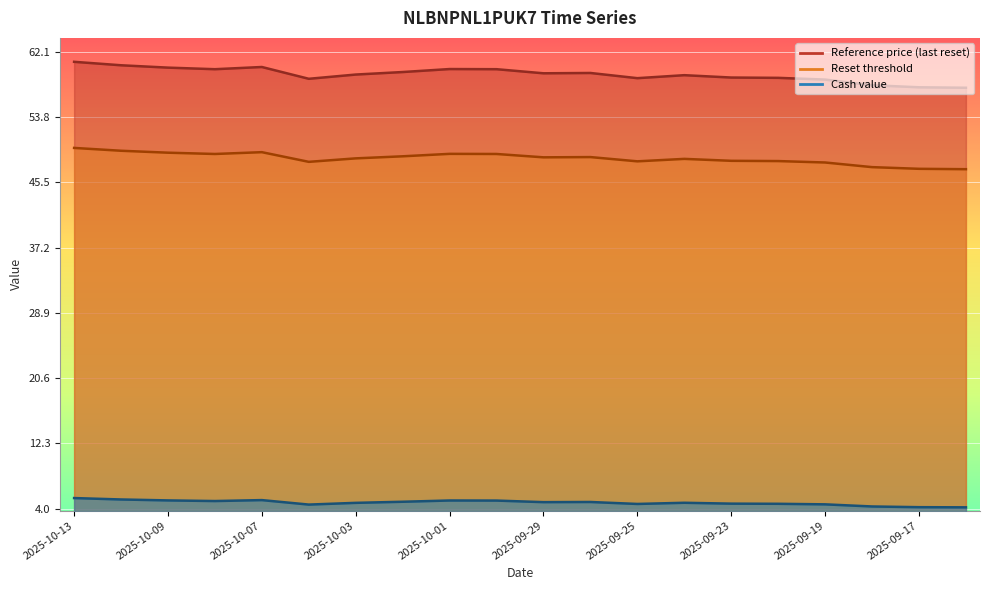

The Reset threshold series shows 49.3 at 2025-10-07. True or false?

True